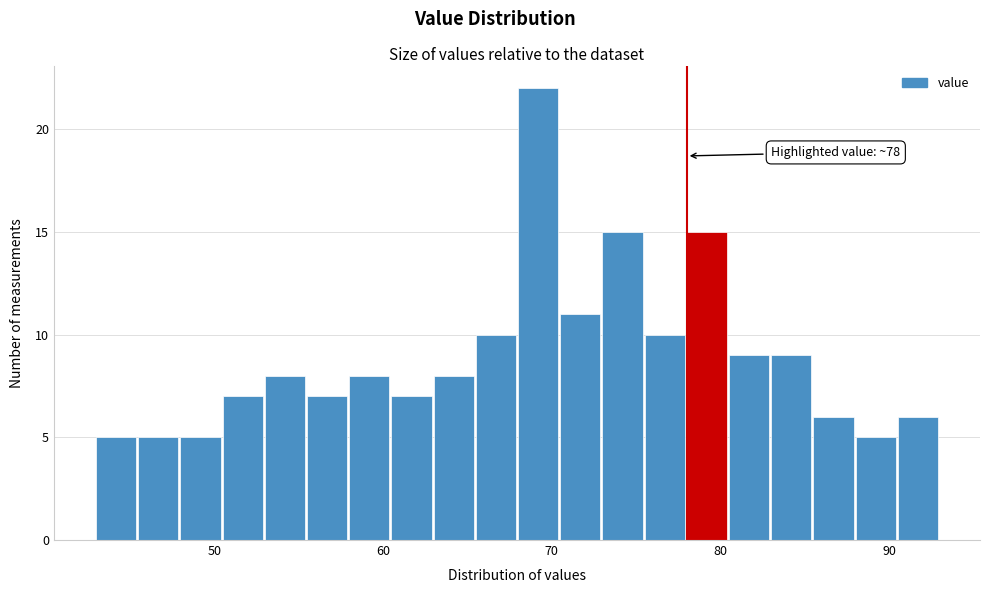

Read against the x-axis, roughly where is the centre of the tallest bar?

69